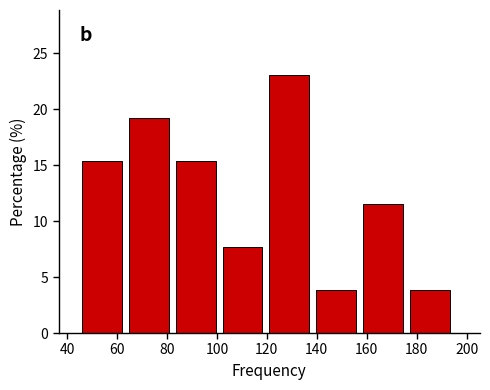

How tall is the bar that spans 102 to 122 on the x-axis? Neither the bar edges nor the heights are printed on the chart, so give them approximately, as read against the axes.

7.5